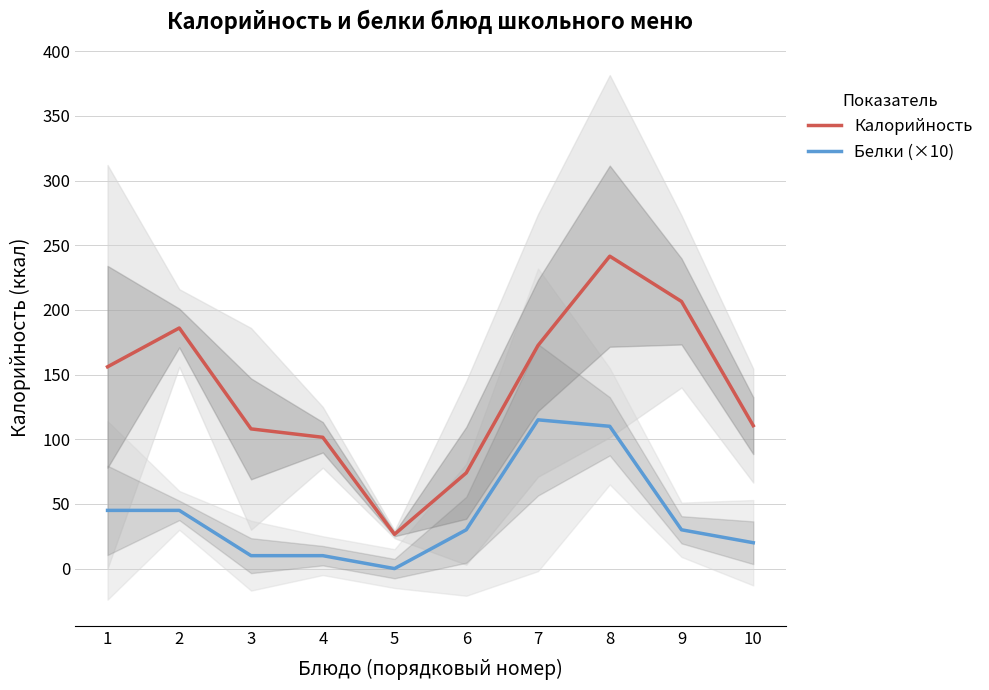

What is the total value across all series at 9?

236.5